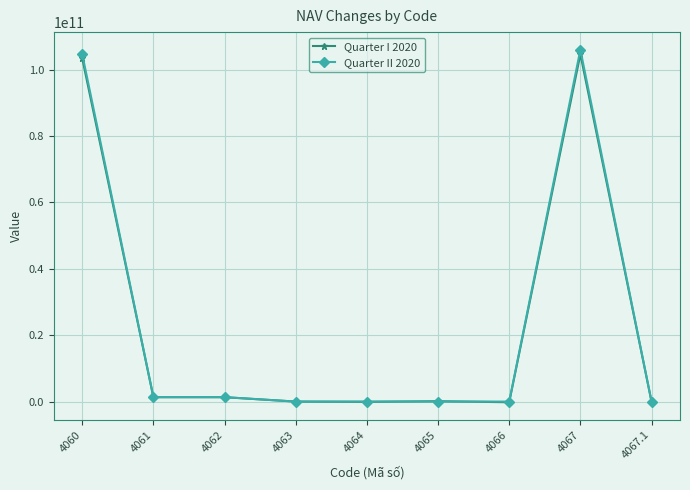

True or false: Quarter I 2020 has more than 0 points higher than both neighbors.

True